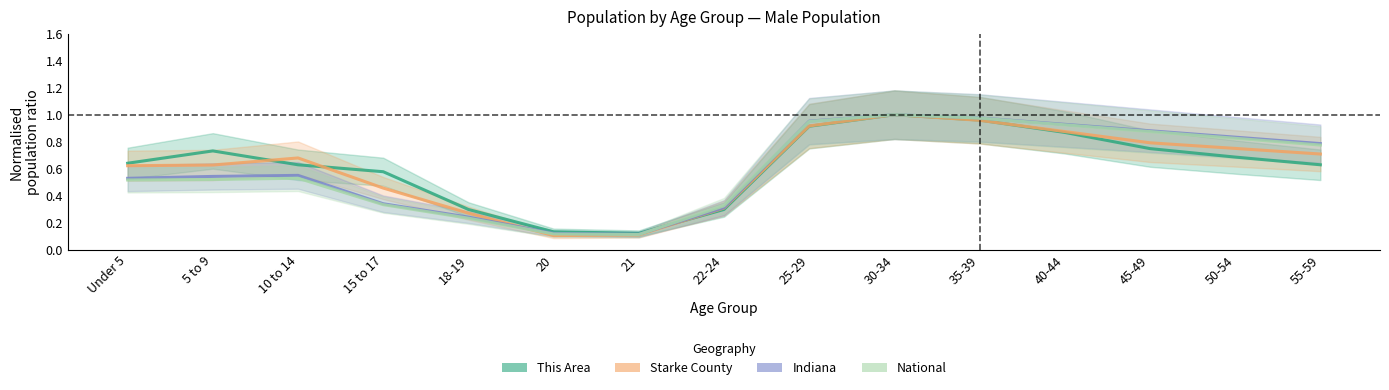

At how many categories does at least one series exceed 0?

15